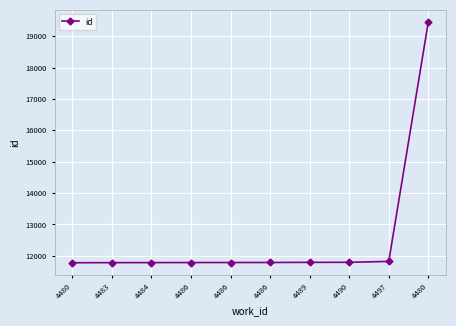

What is the difference between the second highest and minimum values?

42